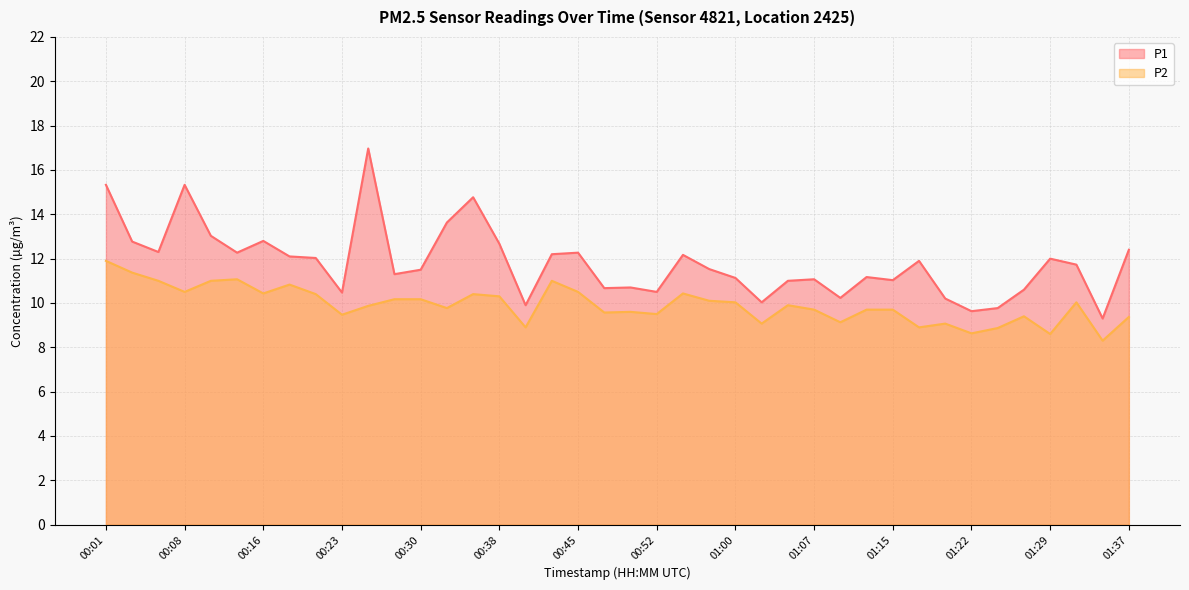

What are all the series names shown in the legend?

P1, P2